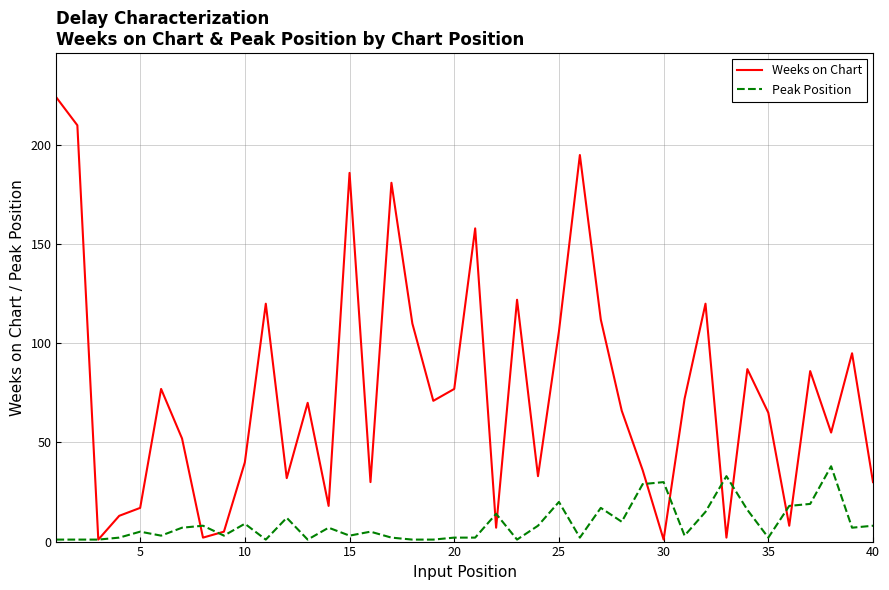

Which series has the largest range (max minus min)?

Weeks on Chart